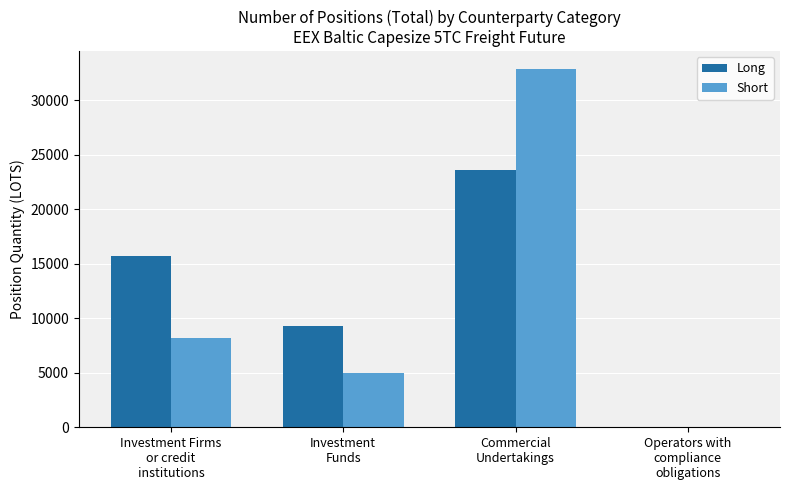

What is the highest value of the Long series?

23599.8